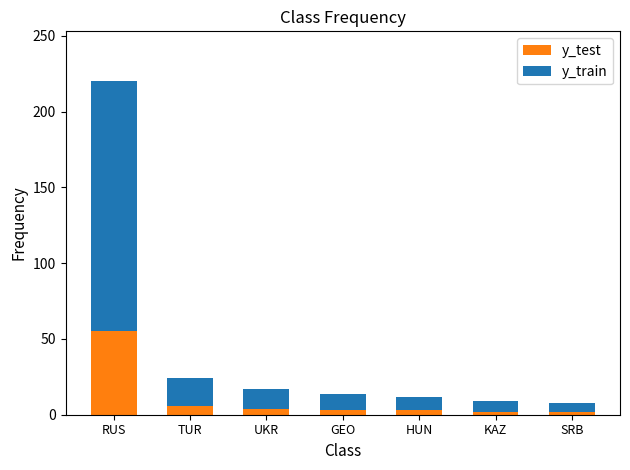

What is the average value of the y_test series?

11